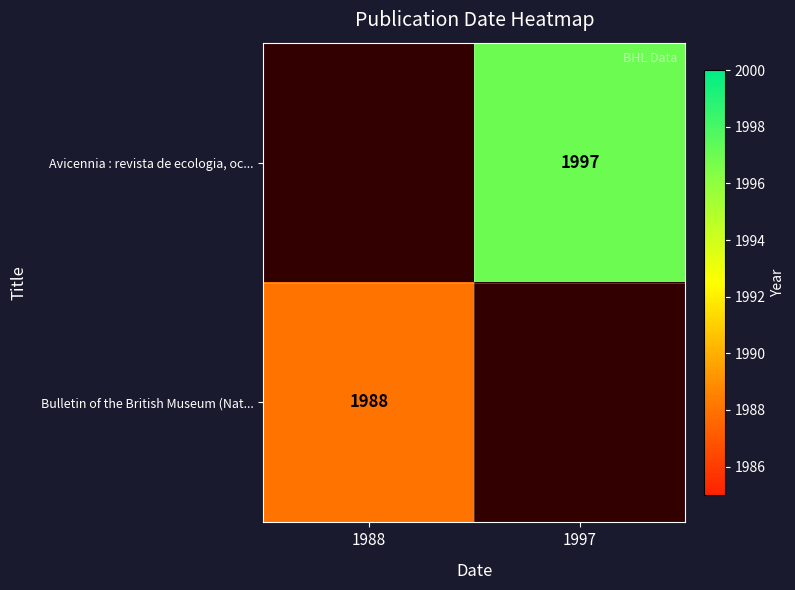

How many data points does each series have?

2